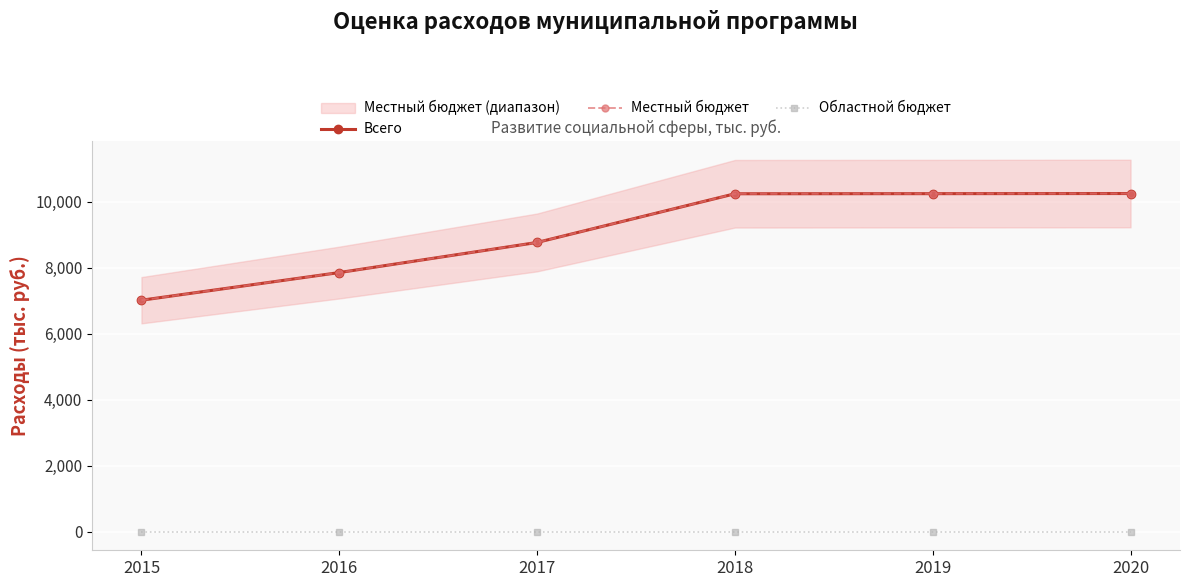

Is the value of Местный бюджет at 2016 greater than the value of Всего at 2017?

No